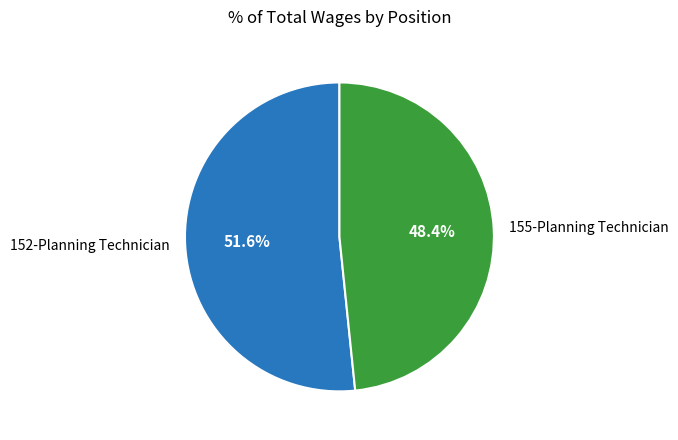

To the nearest percent, what is the difference between the 155-Planning Technician and 152-Planning Technician slice percentages?

3%